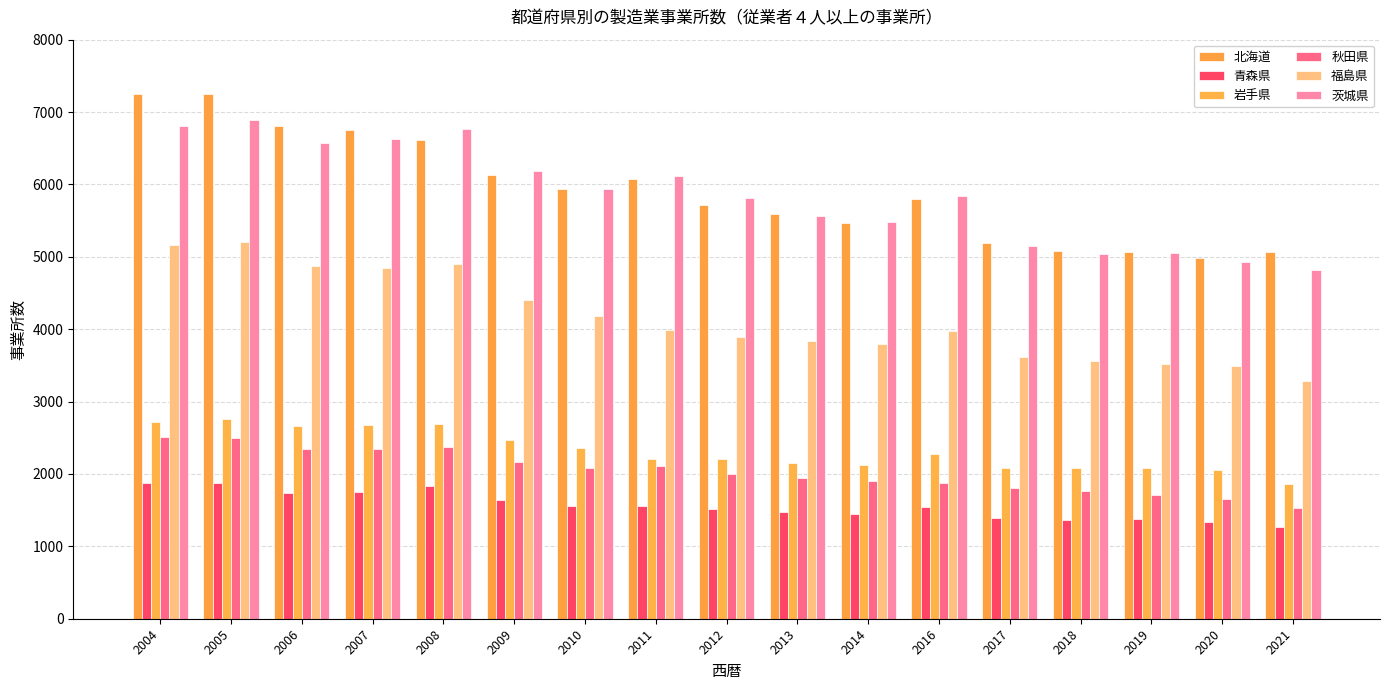

At which category does the chart reach its peak across all series?

2005